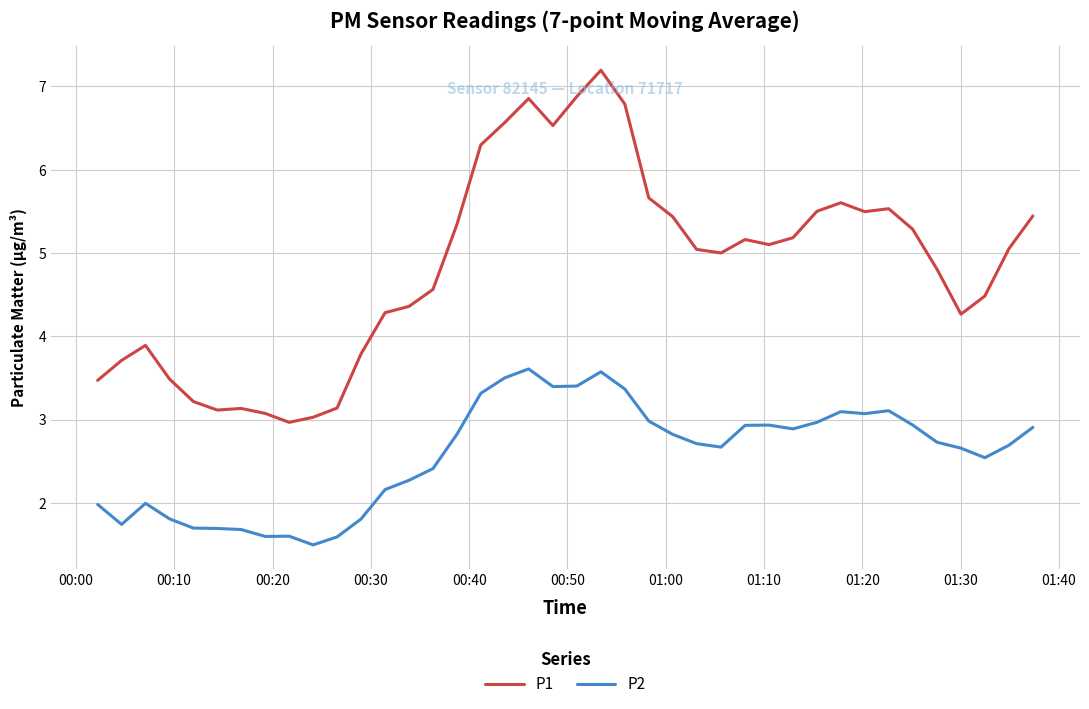

True or false: P2 and P1 intersect in this chart.

False